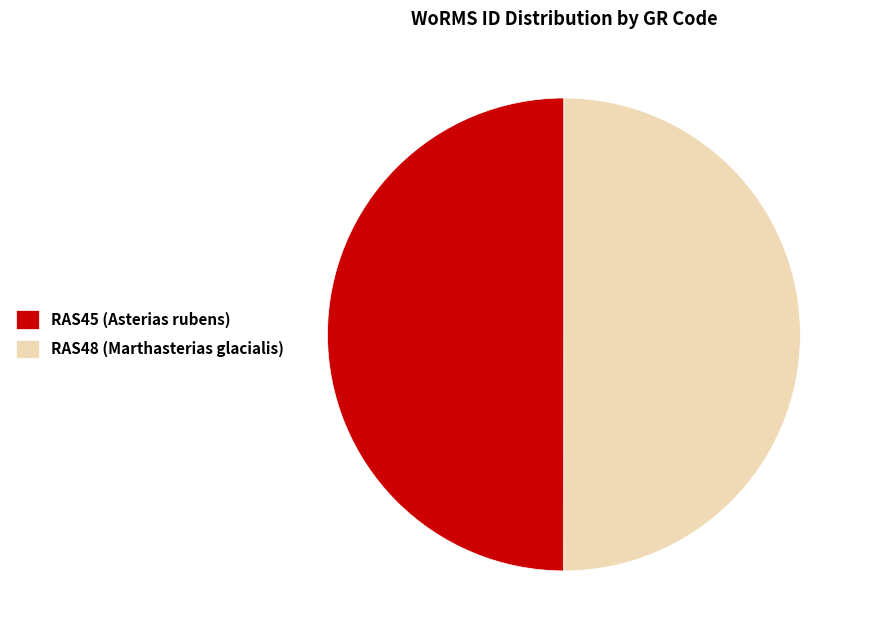

True or false: RAS48 (Marthasterias glacialis) accounts for 50% of the total.

True